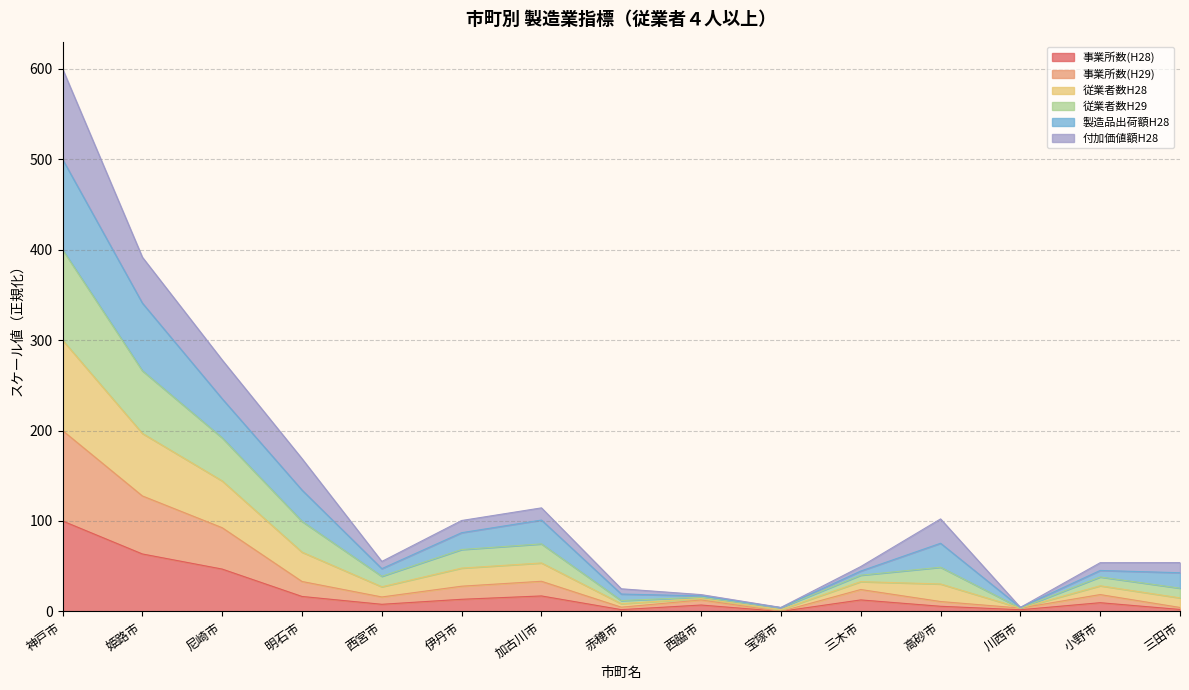

What is the maximum value for 事業所数(H28)?

100.0